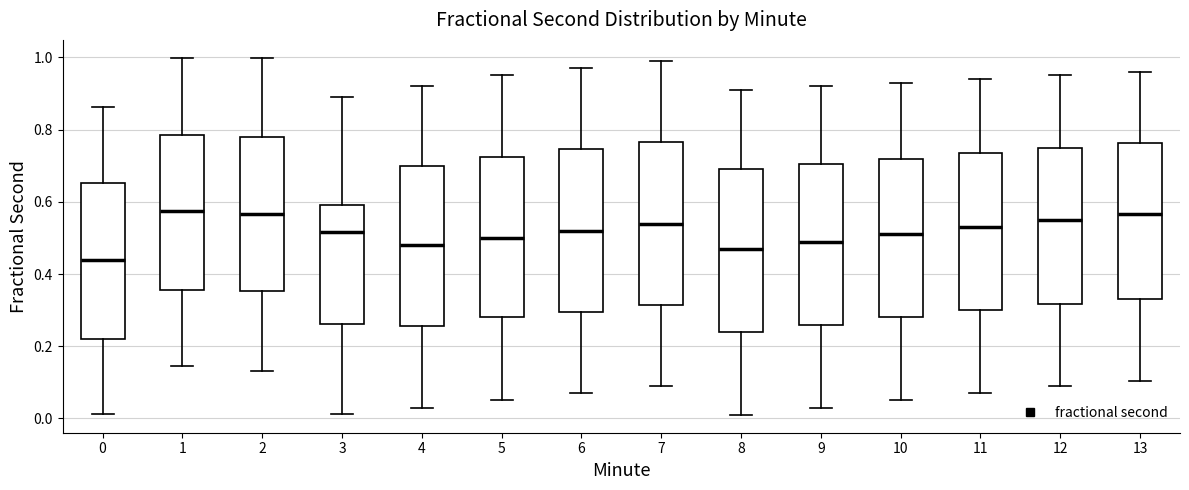

Where is the upper edge of the box at x = 12 on the y-axis? The values are not printed on the chart, so give them approximately, as read against the axis.

0.76